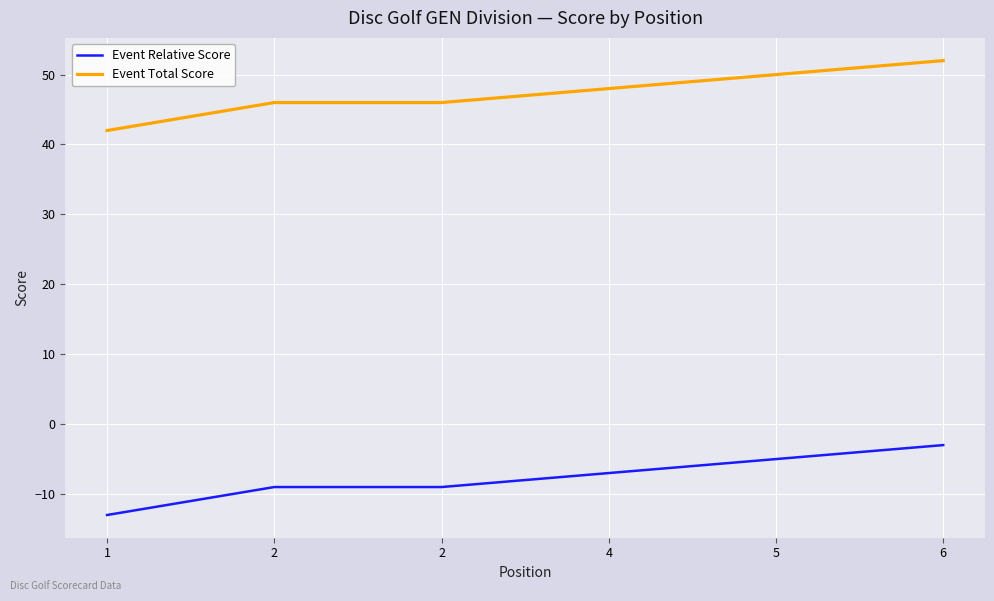

What is the sum of all Event Relative Score values?

-46